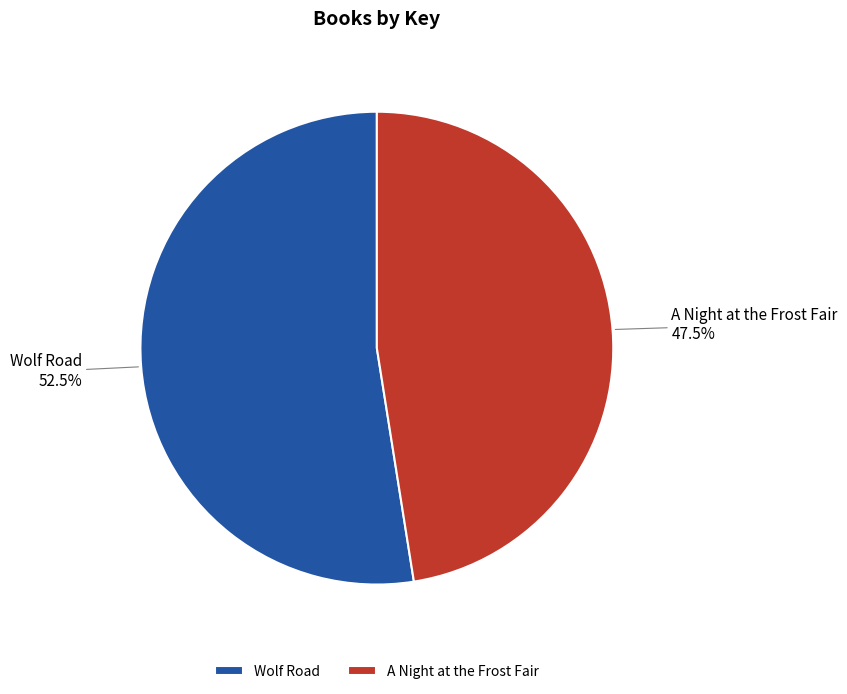

Is Wolf Road the majority of the pie?

Yes